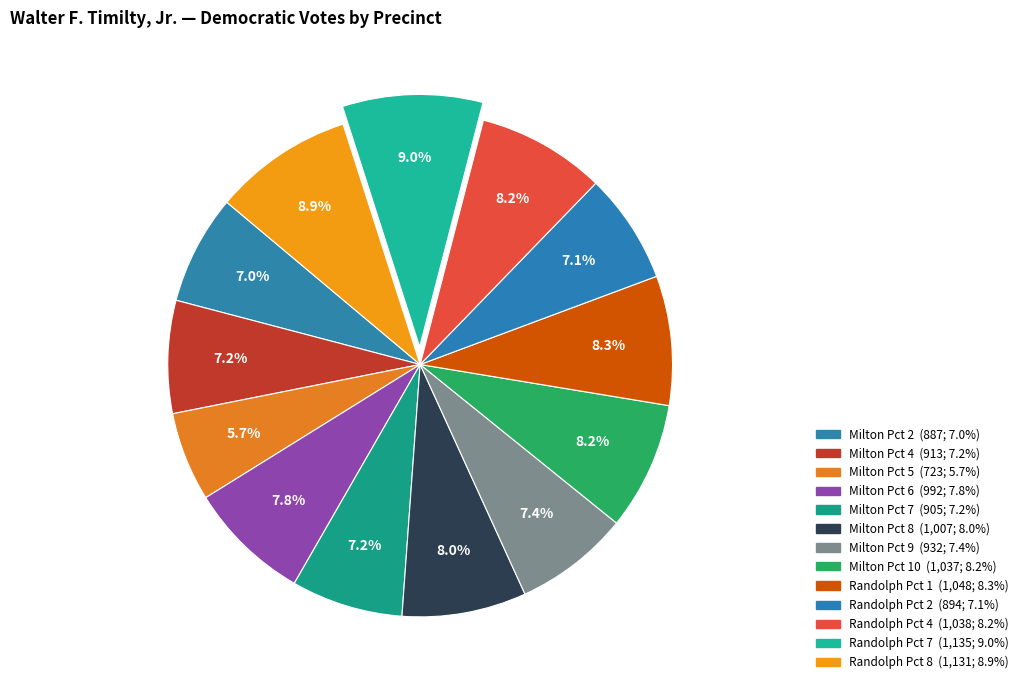

How many slices are in this pie chart?

13